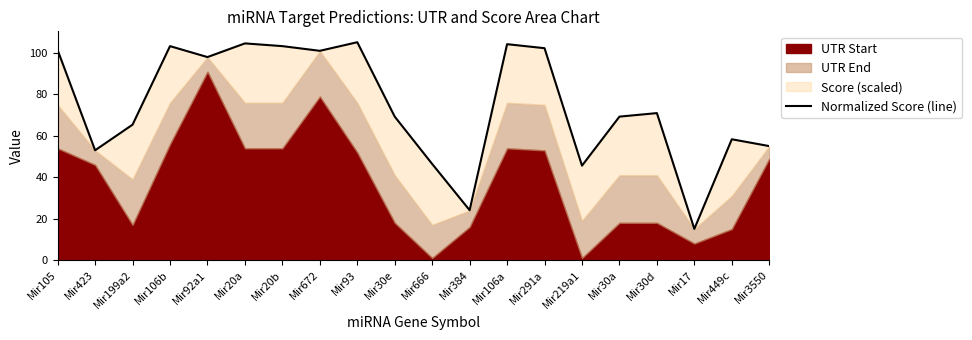

What is the greatest value displayed?

105.2